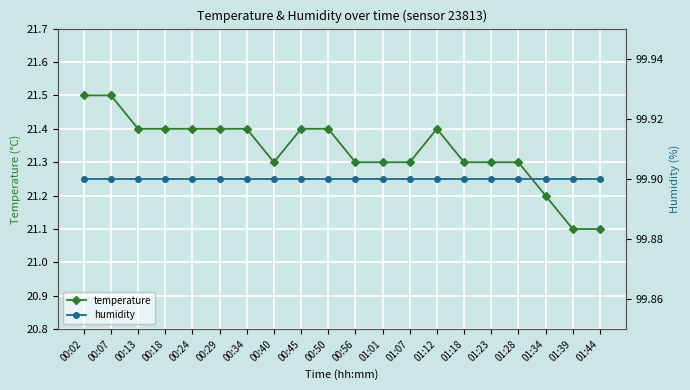

True or false: temperature and humidity intersect in this chart.

False